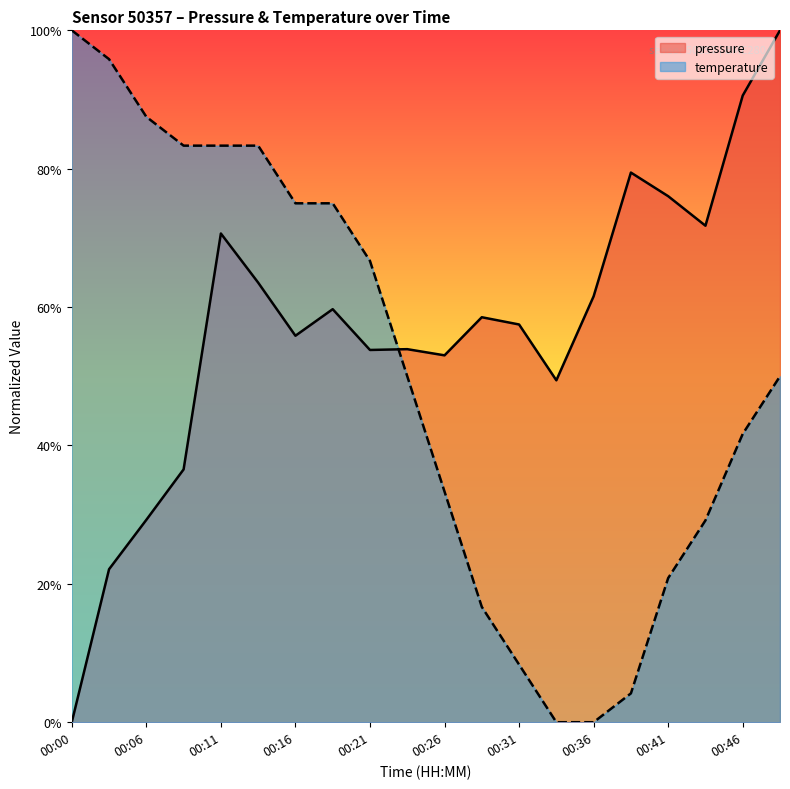

What is the difference between the highest and lowest values at 00:13?

0.2